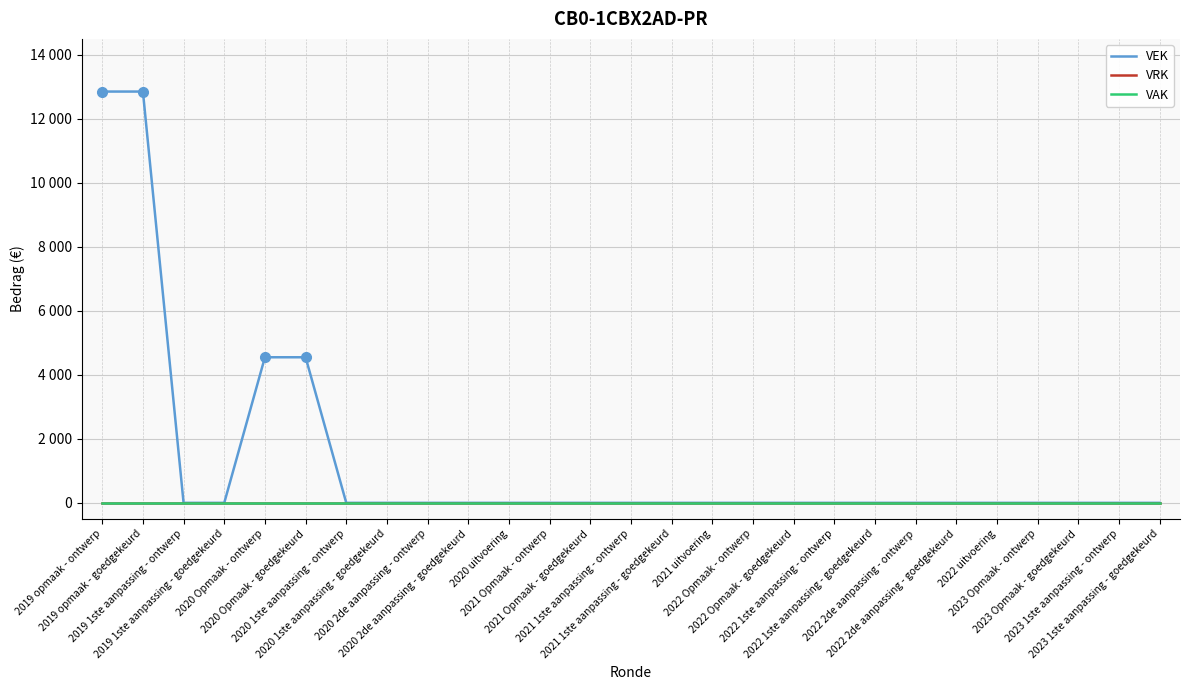

Which series has the widest spread of values?

VEK